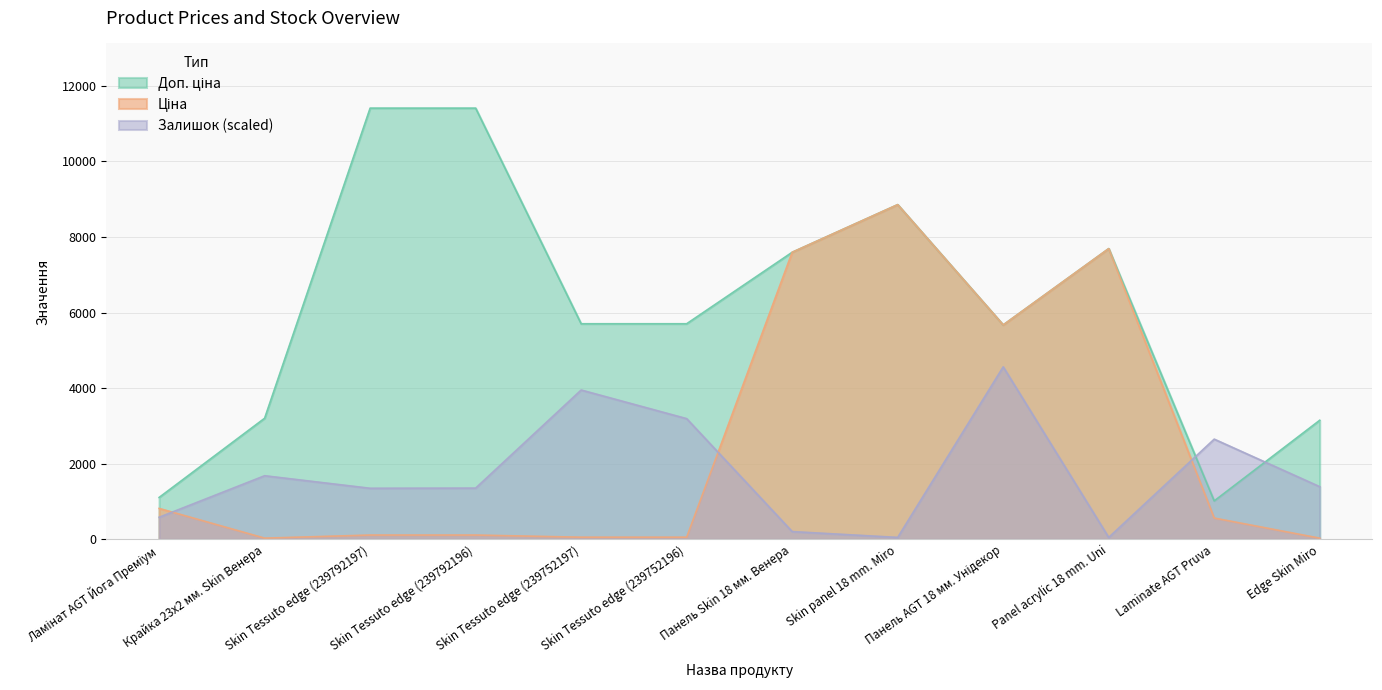

Where is Ціна nearest to the value 4444?

Панель AGT 18 мм. Унідекор